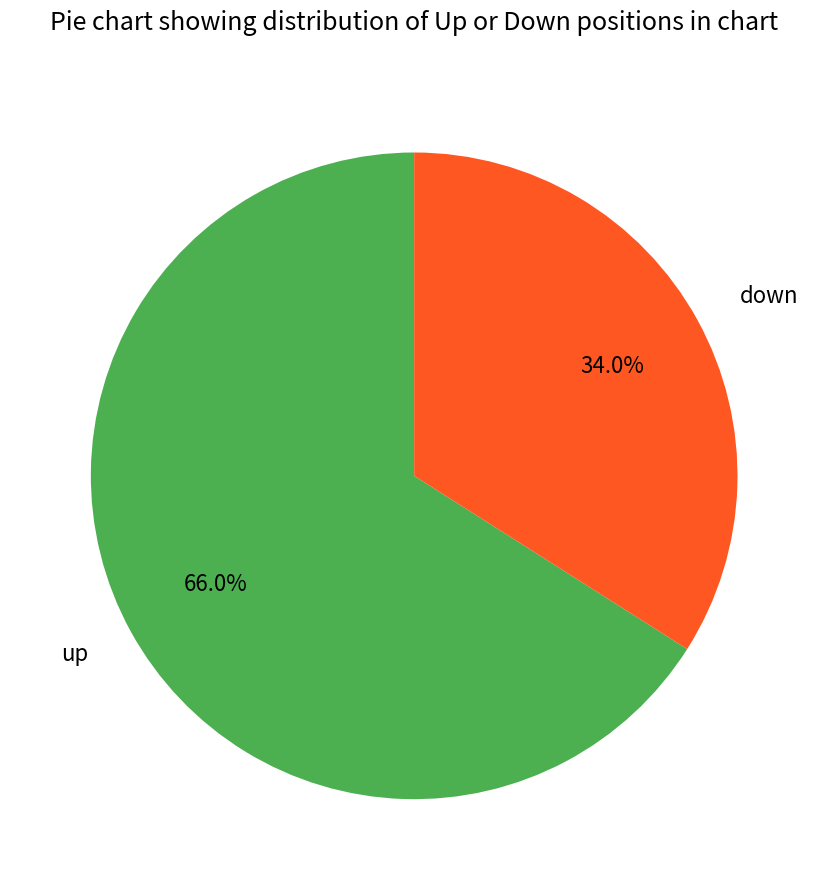

Which slice is the largest?

up